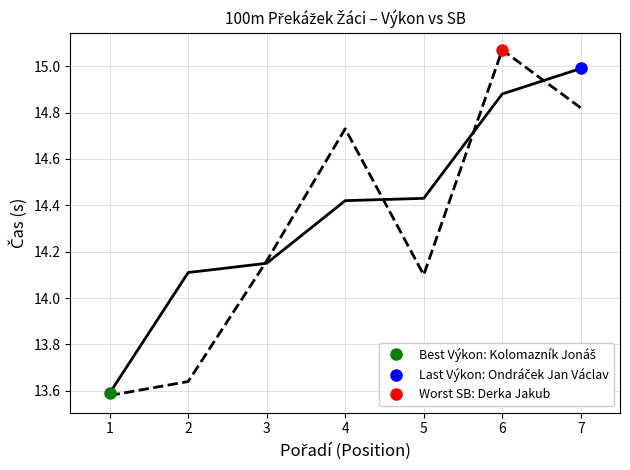

True or false: SB has a value of 8.3 at 4.

False